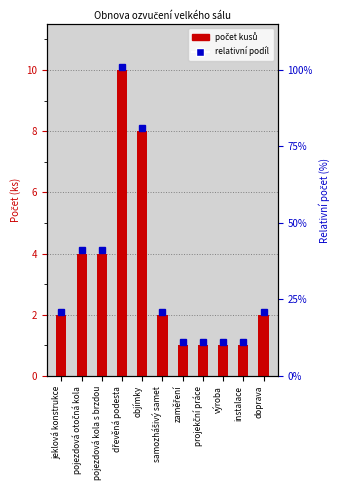

Where does the data first go above 2?

pojezdová otočná kola